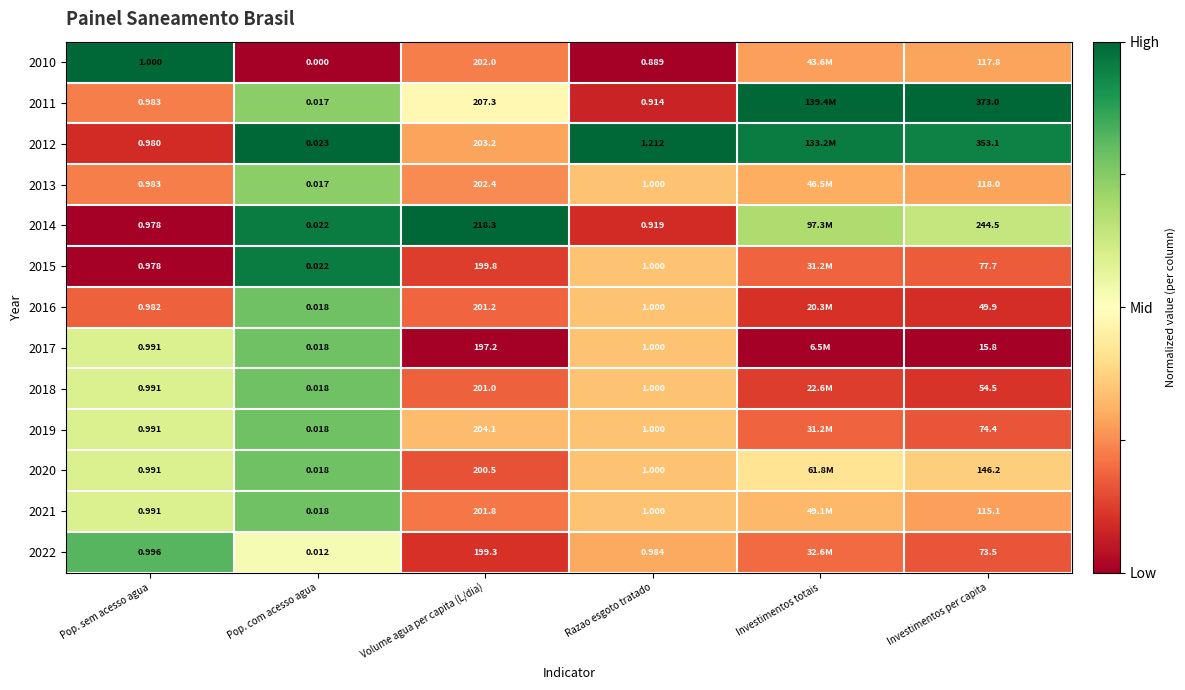

Count the number of data series in this chart.

13